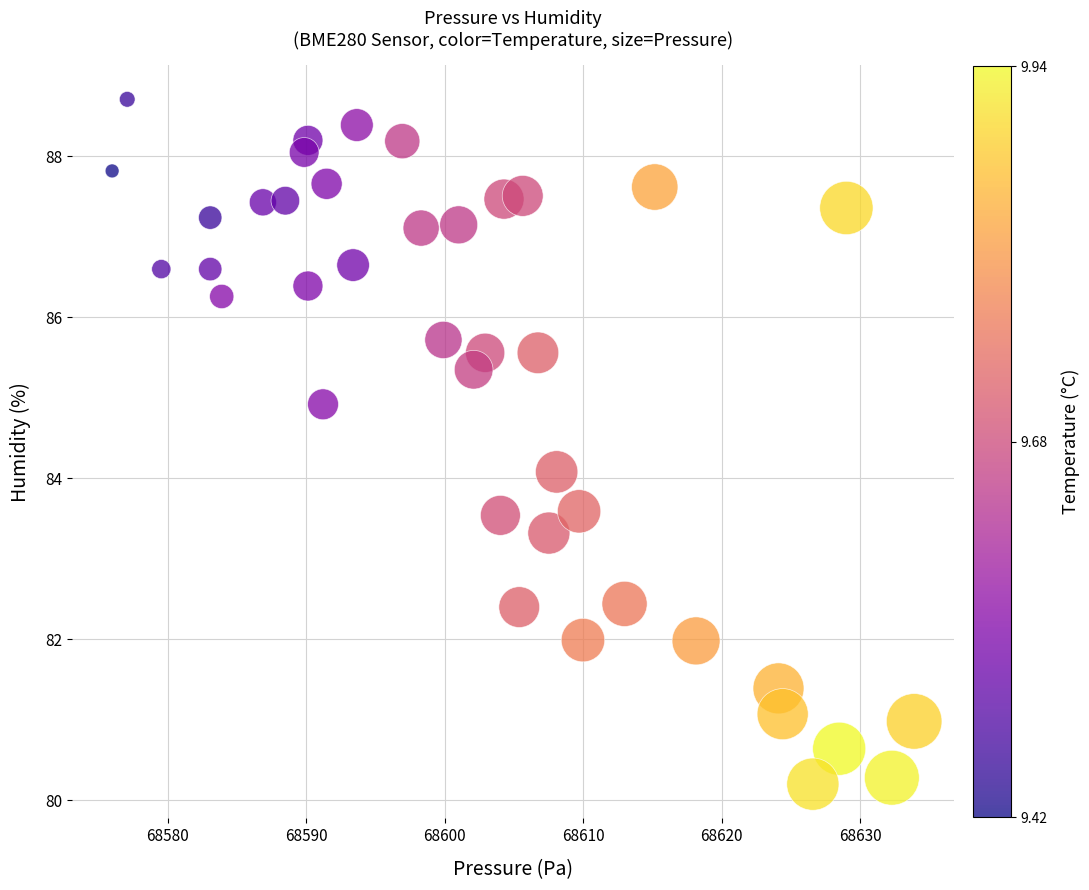

What is the range of X values (max minus min)?

57.9